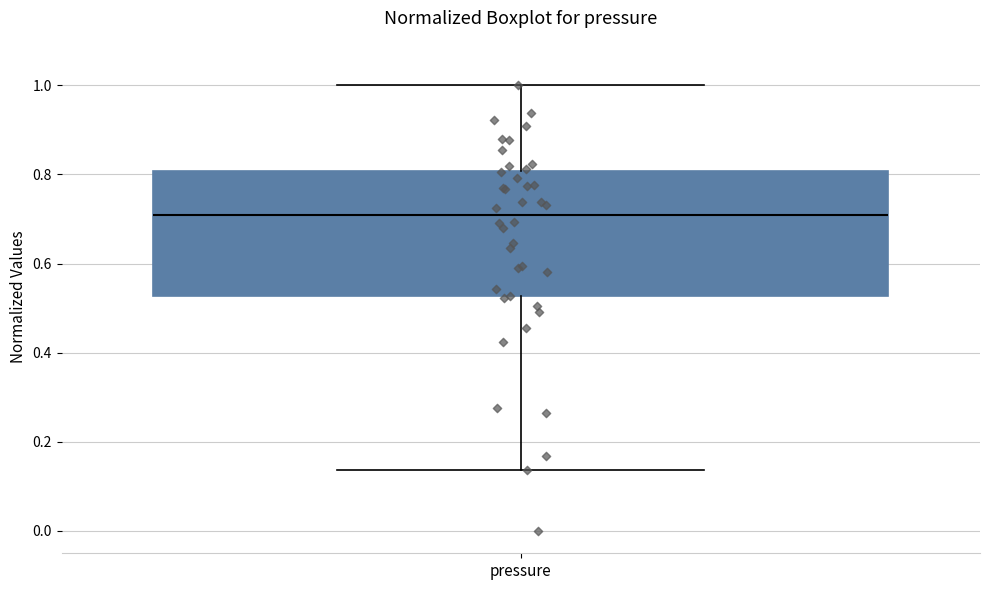

Where is the upper edge of the box for pressure on the y-axis? The values are not printed on the chart, so give them approximately, as read against the axis.

0.80